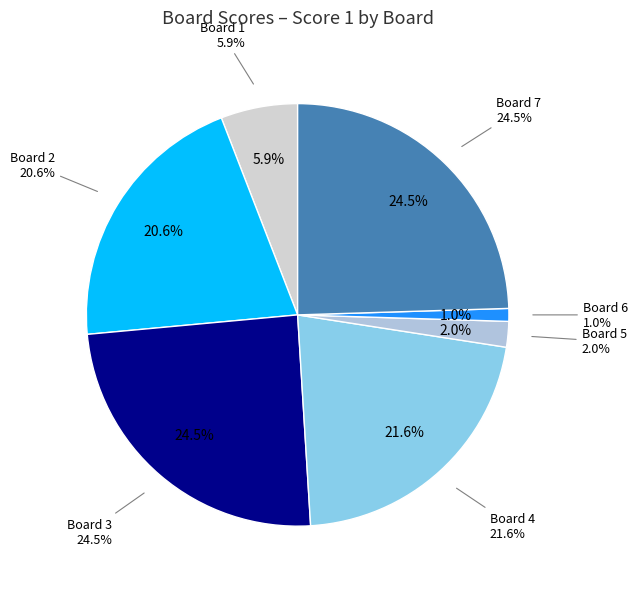

What percentage do Board 7 and Board 5 together represent?

26.5%